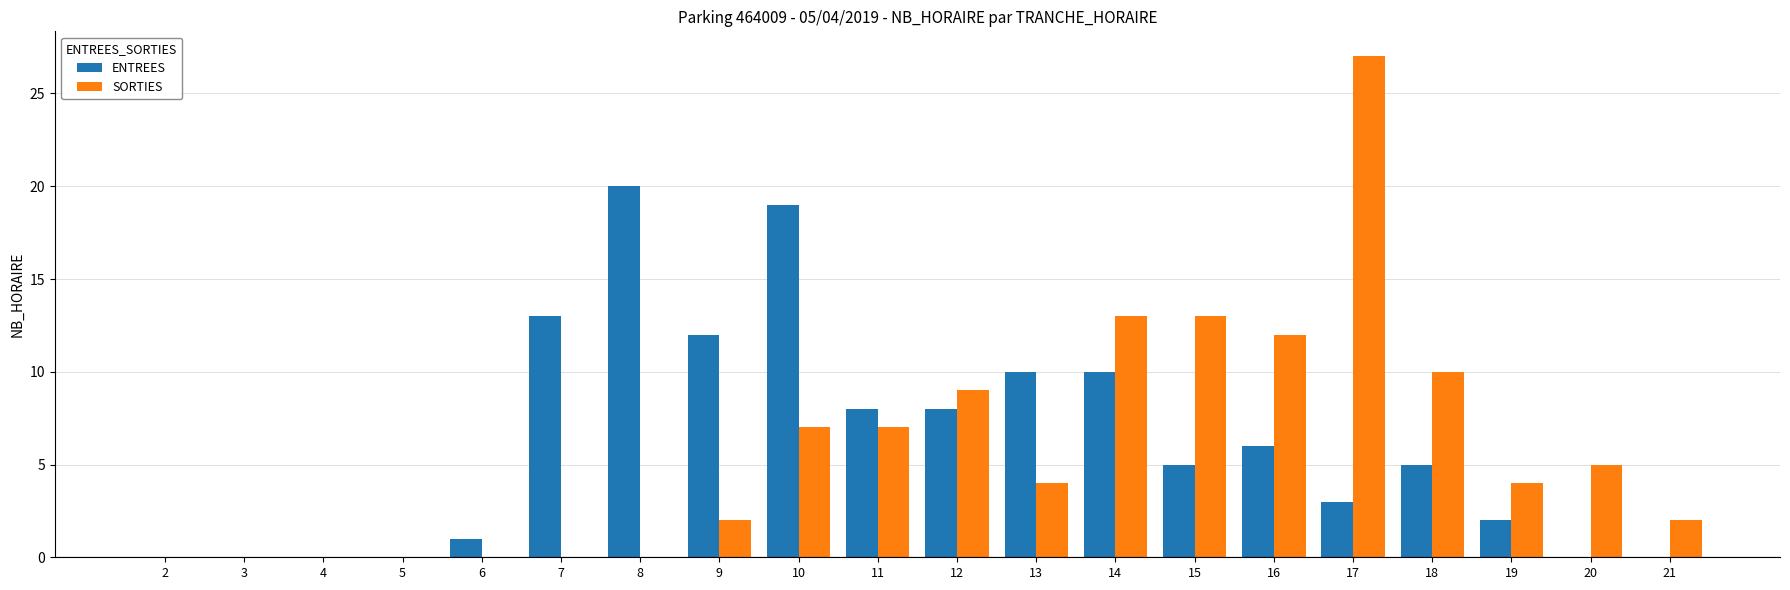

Which label corresponds to the largest value in the chart?

17